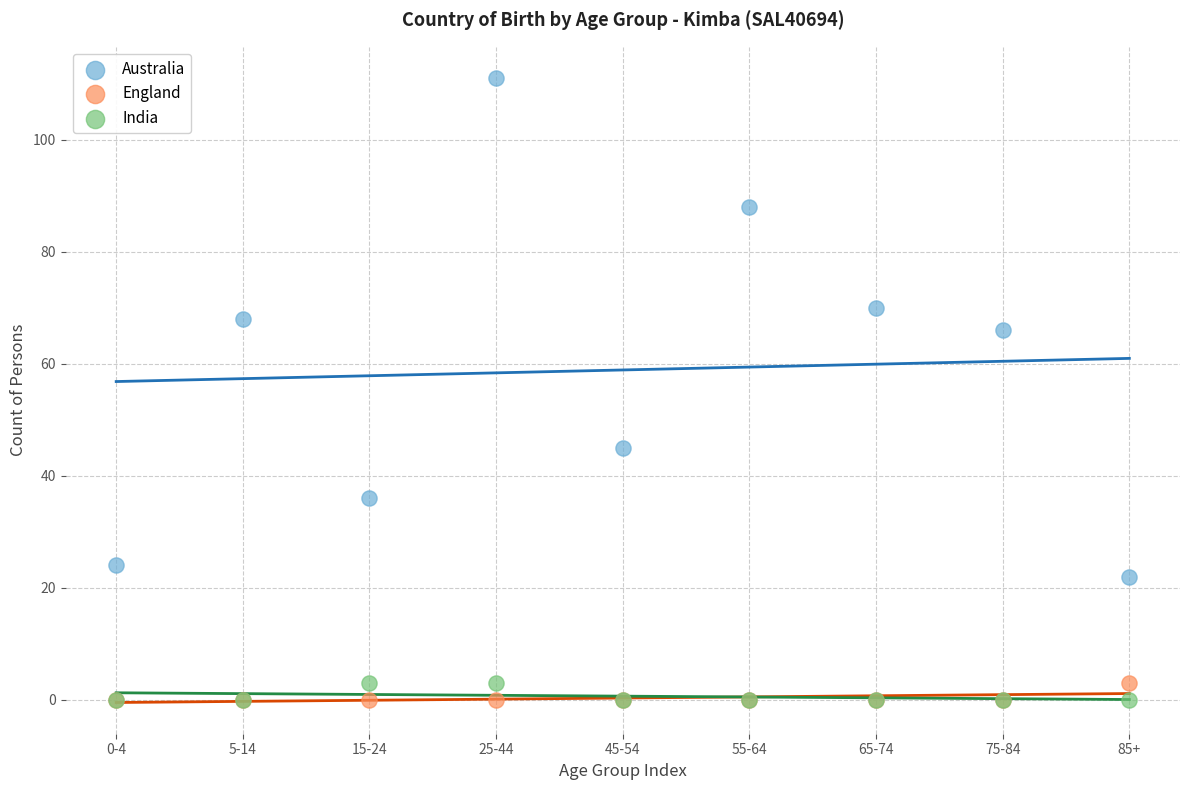

What are all the series names shown in the legend?

Australia, England, India